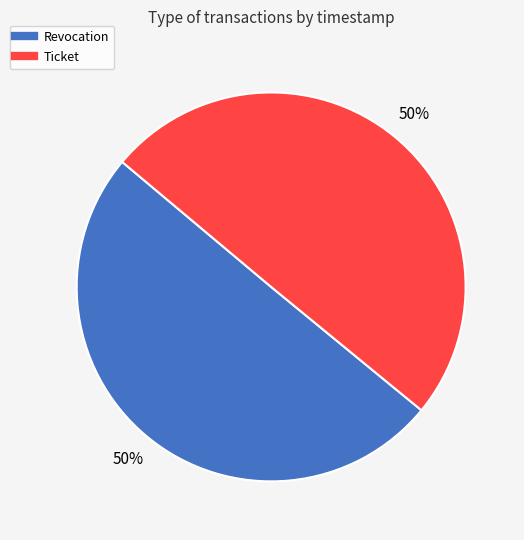

Is it true that Ticket is 57% of the pie?

False